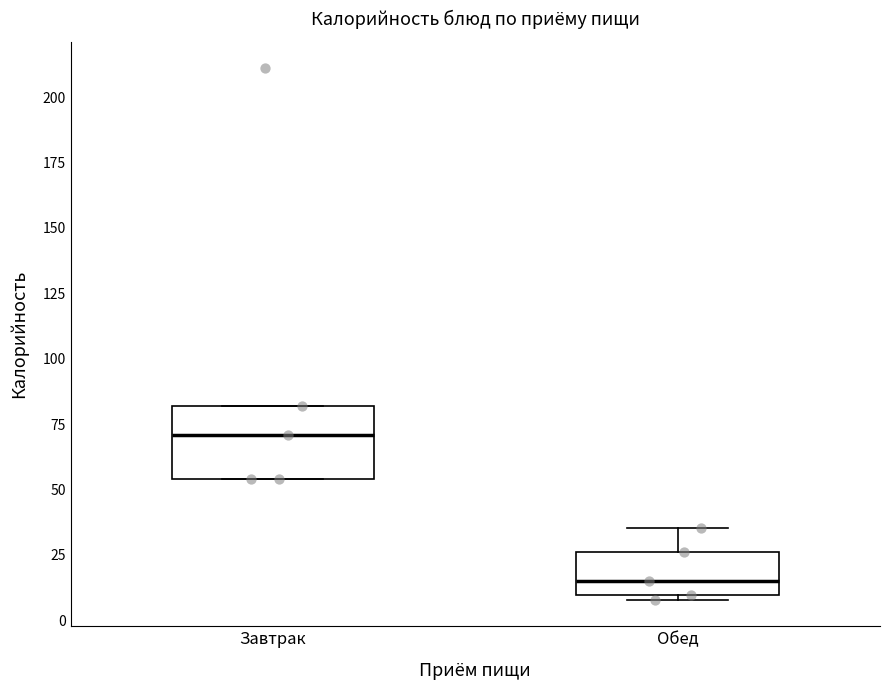

Comparing the boxes themselves (not the whiskers), which one is the tallest?

Завтрак